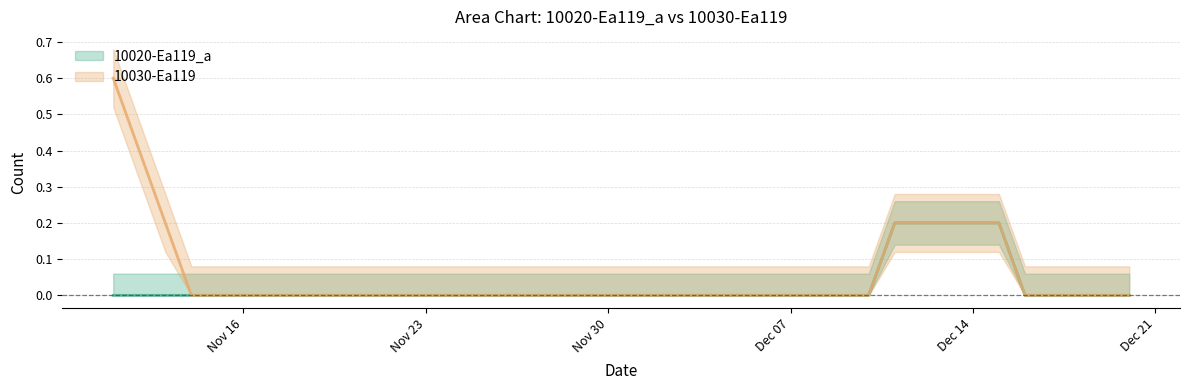

Which category has the lowest value across all series?

2020-11-11